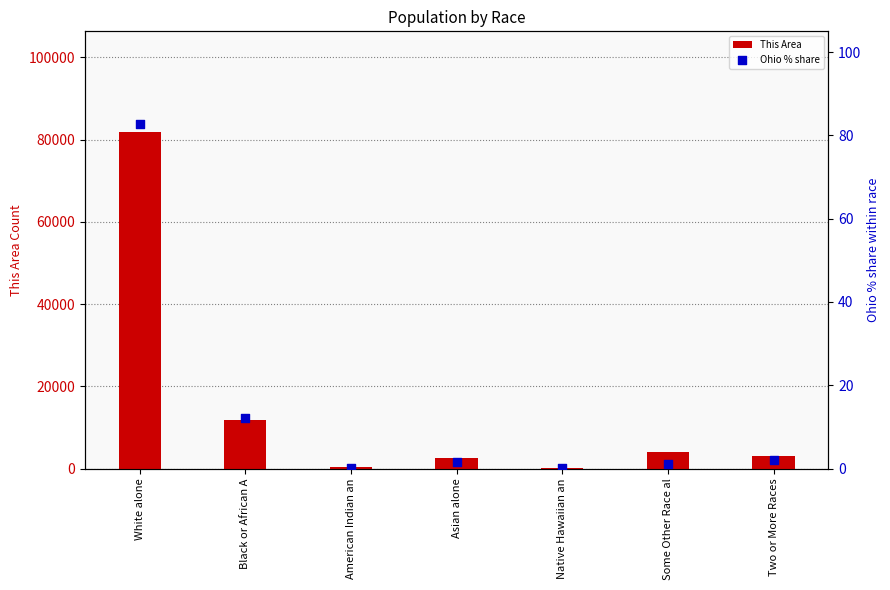

At how many categories does at least one series exceed 18782?

1